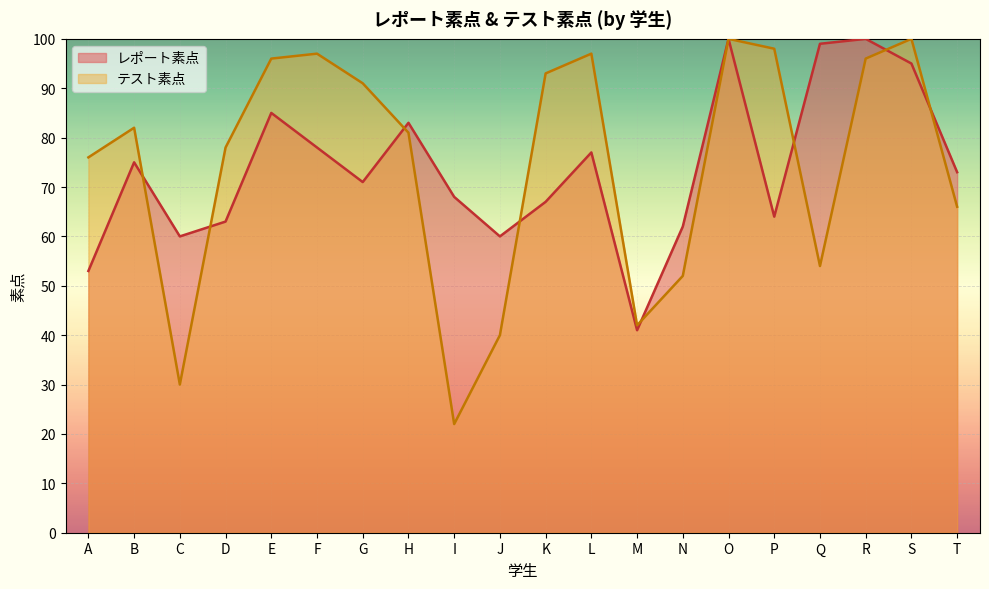

How many data points in テスト素点 are less than 82?

10